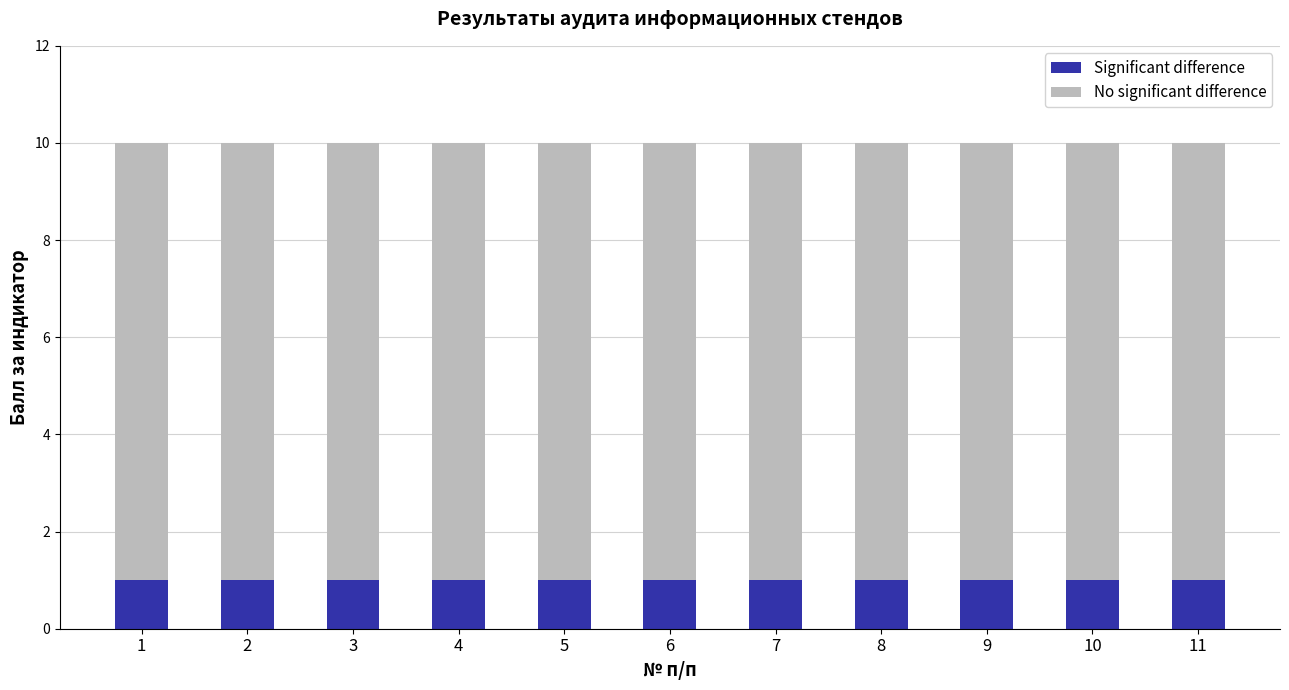

What is the total value across all series at 3?

10